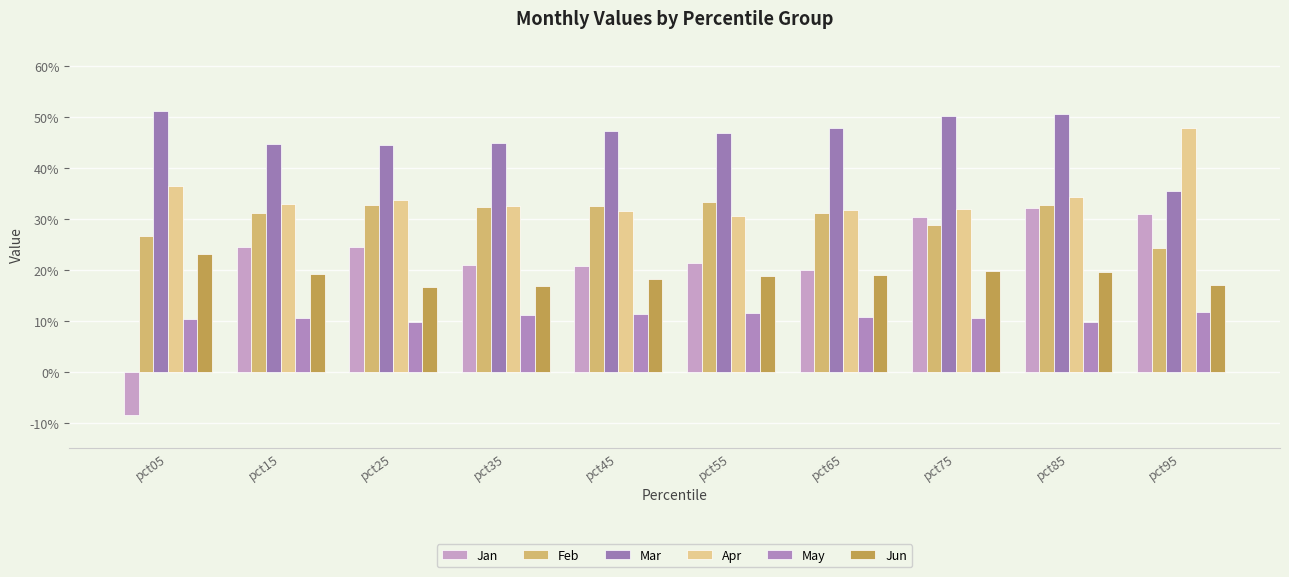

What is the value of the Apr bar at the 6th from the left?

0.3